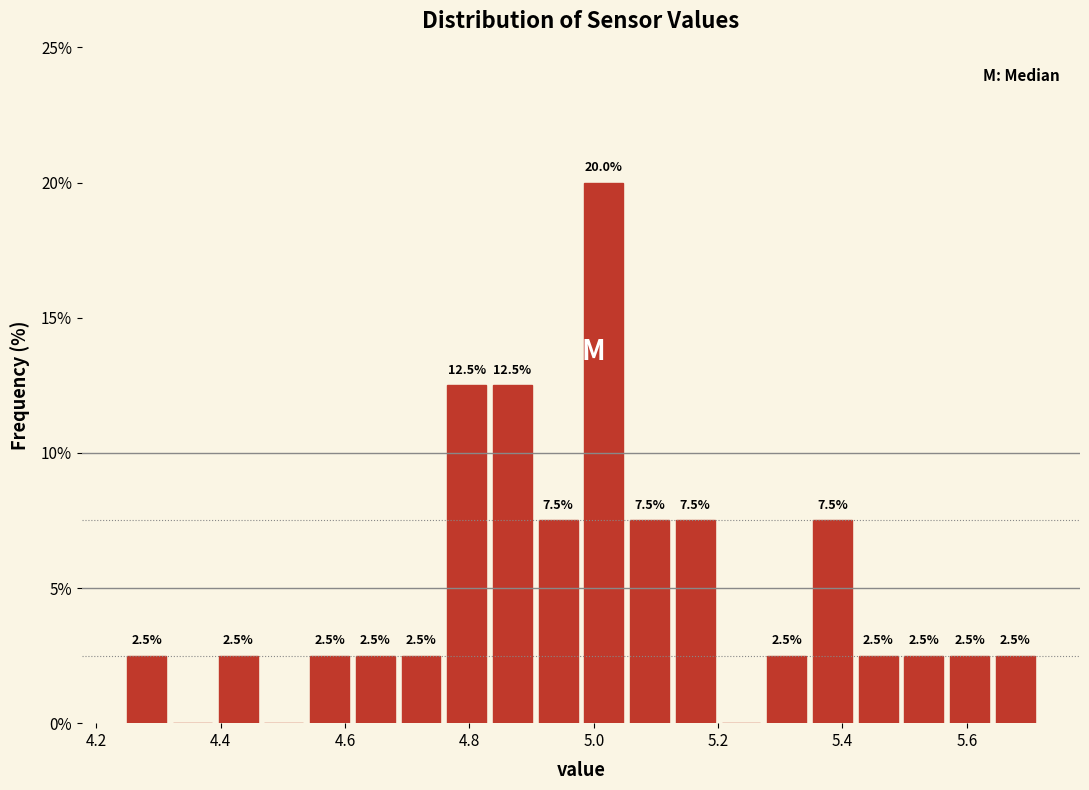

Read against the x-axis, roughly where is the centre of the tallest bar?

5.02